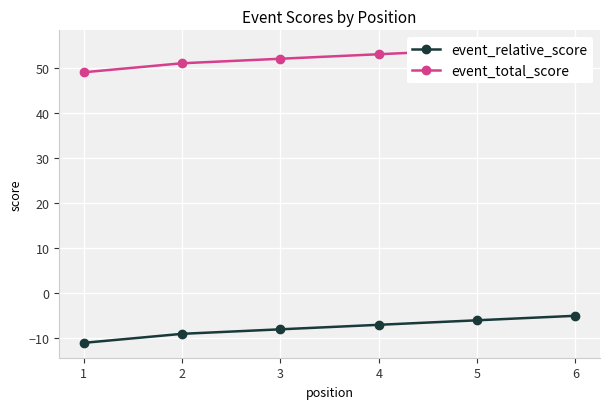

Reading left to right, transcribe all the data shown in this chart.

event_relative_score: 1=-11	2=-9	3=-8	4=-7	5=-6	6=-5
event_total_score: 1=49	2=51	3=52	4=53	5=54	6=55